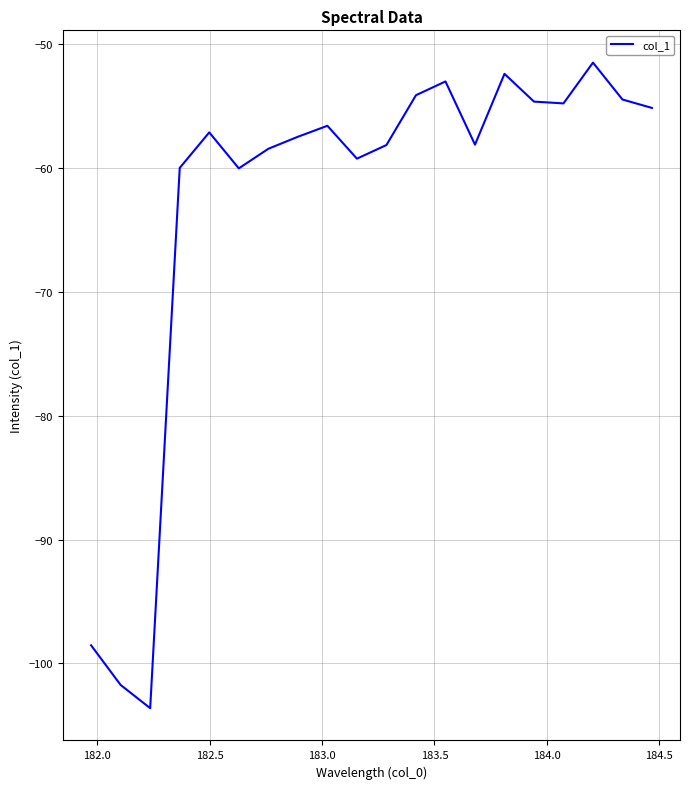

How many values are below -57?

11